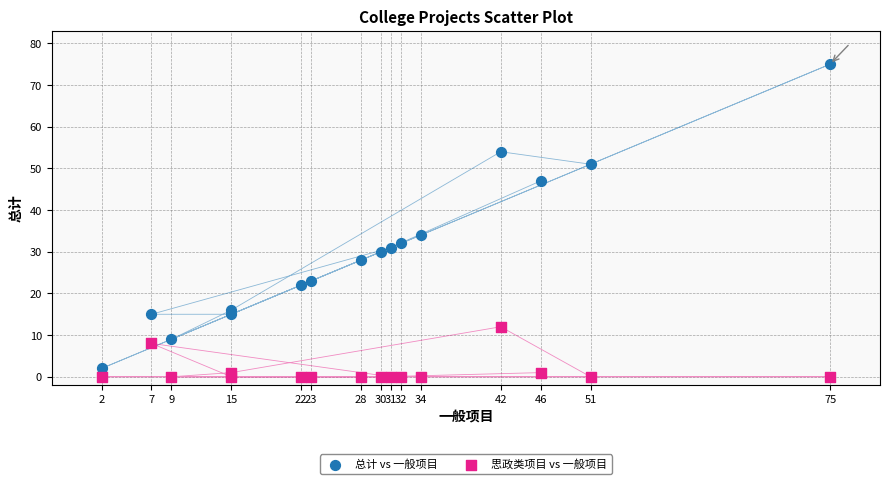

Which series reaches the maximum Y coordinate?

总计 vs 一般项目